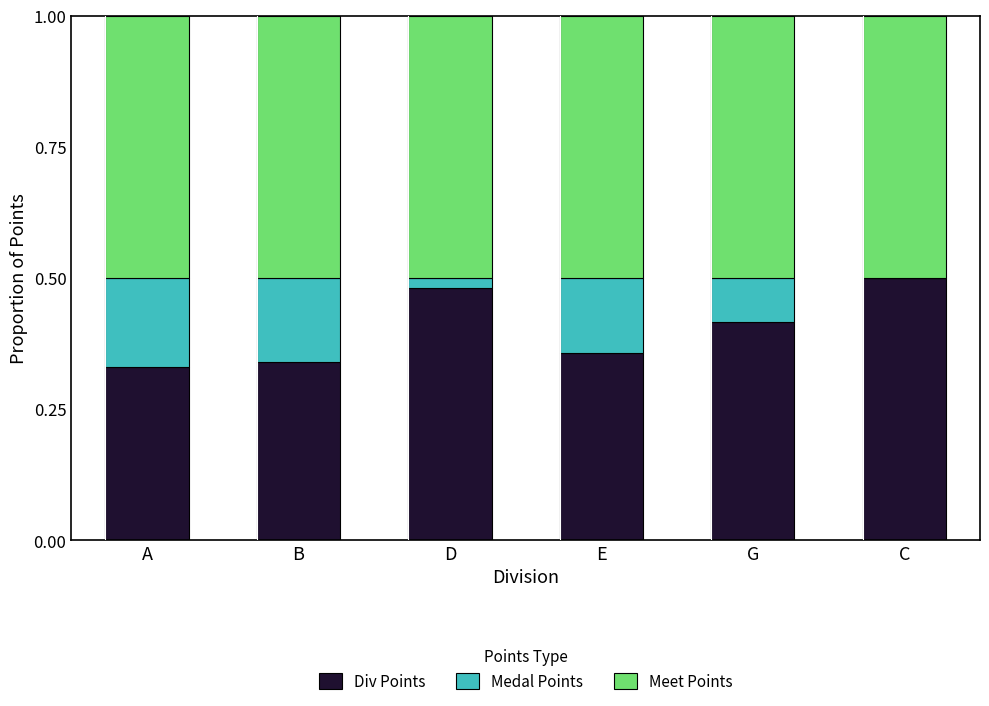

What is the total value across all series at A?

1.0